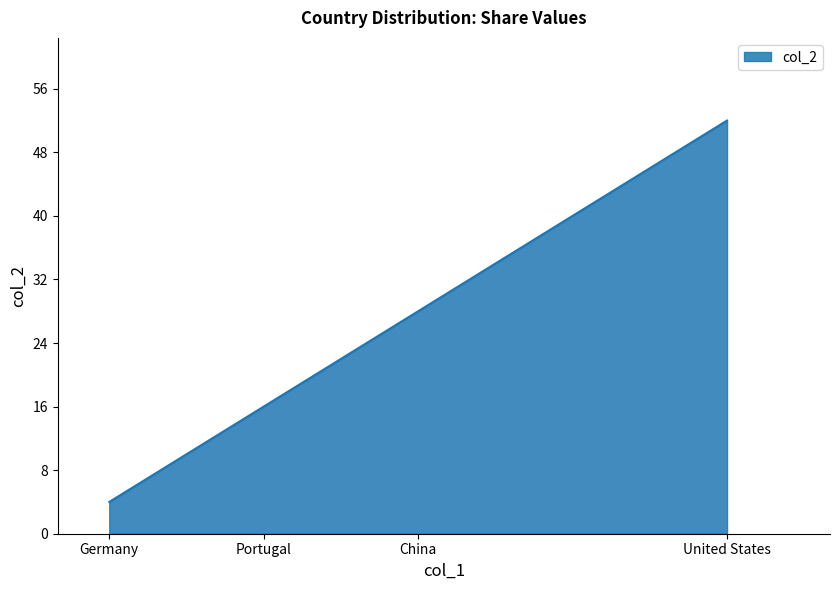

Between United States and China, which is larger?

United States